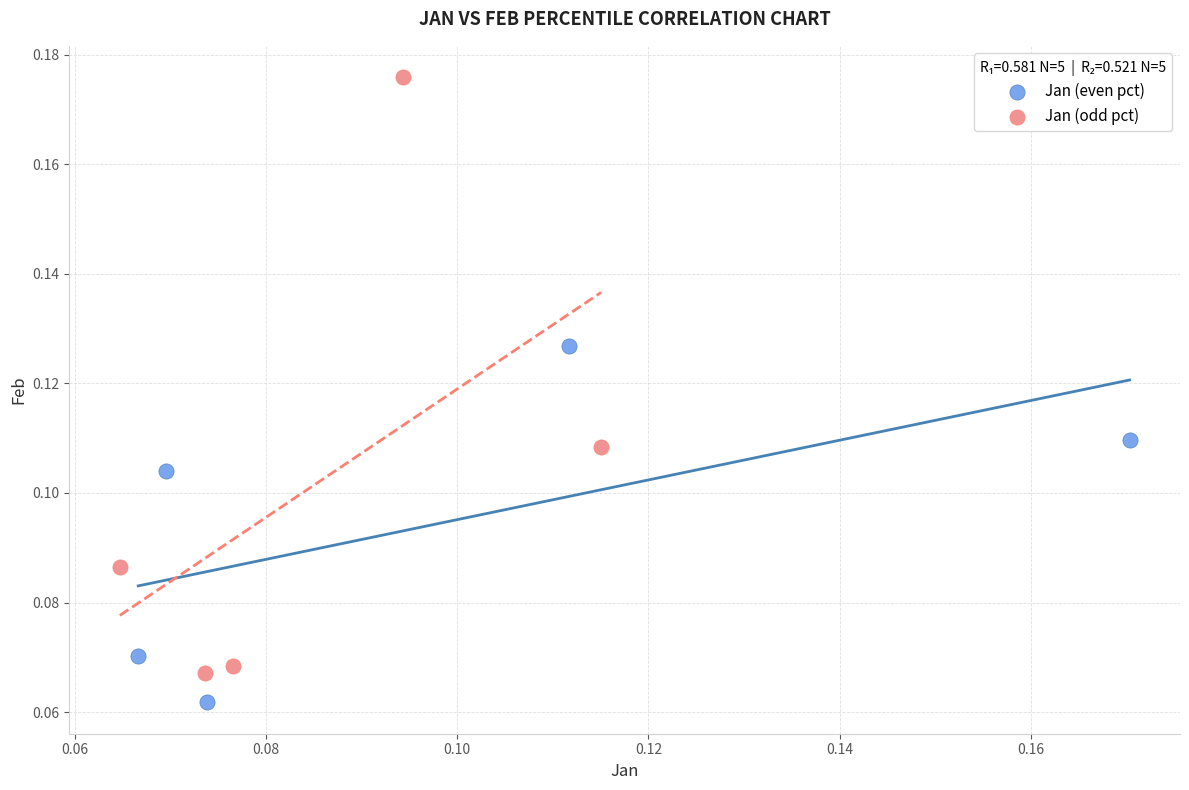

What are all the series names shown in the legend?

Jan (even pct), Jan (odd pct)